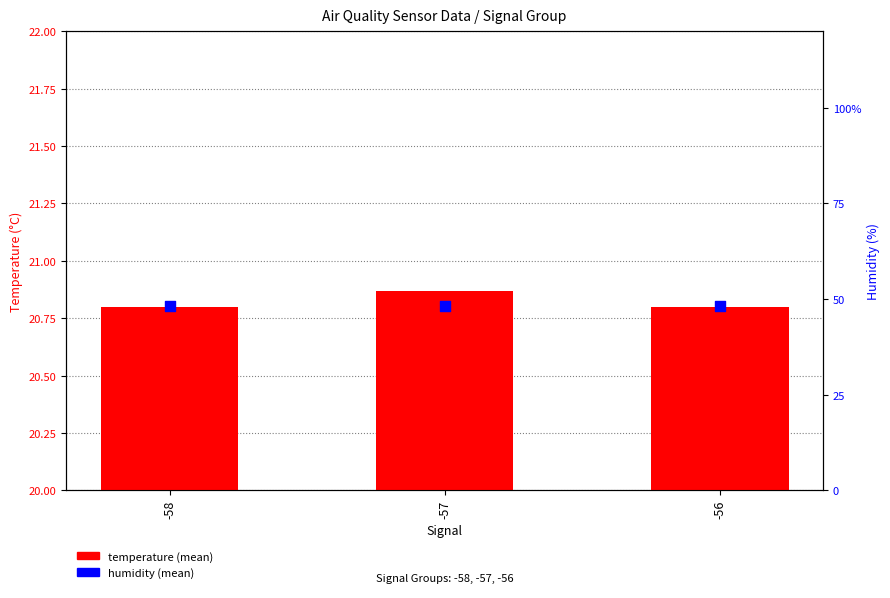

What is the total value across all series at -58?

68.9